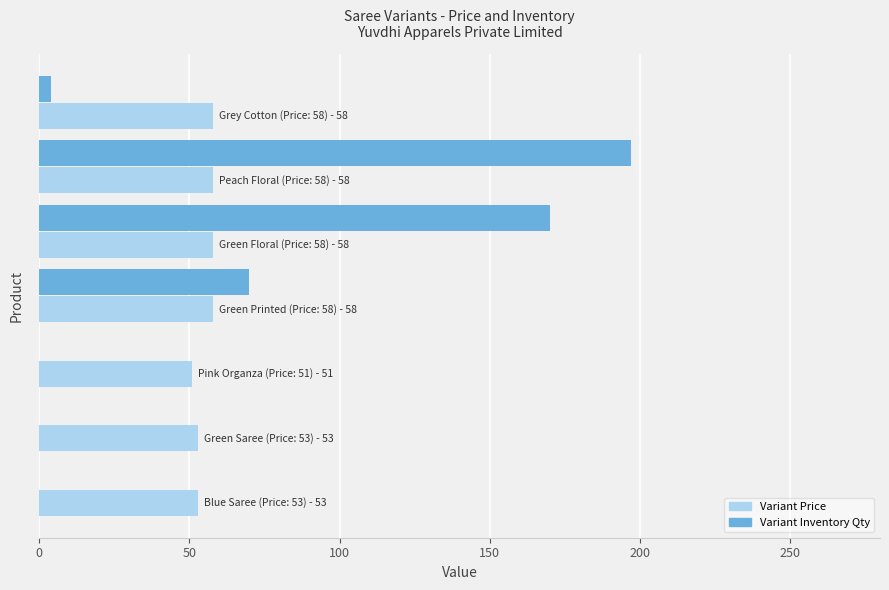

What is the maximum value shown in the chart?

197